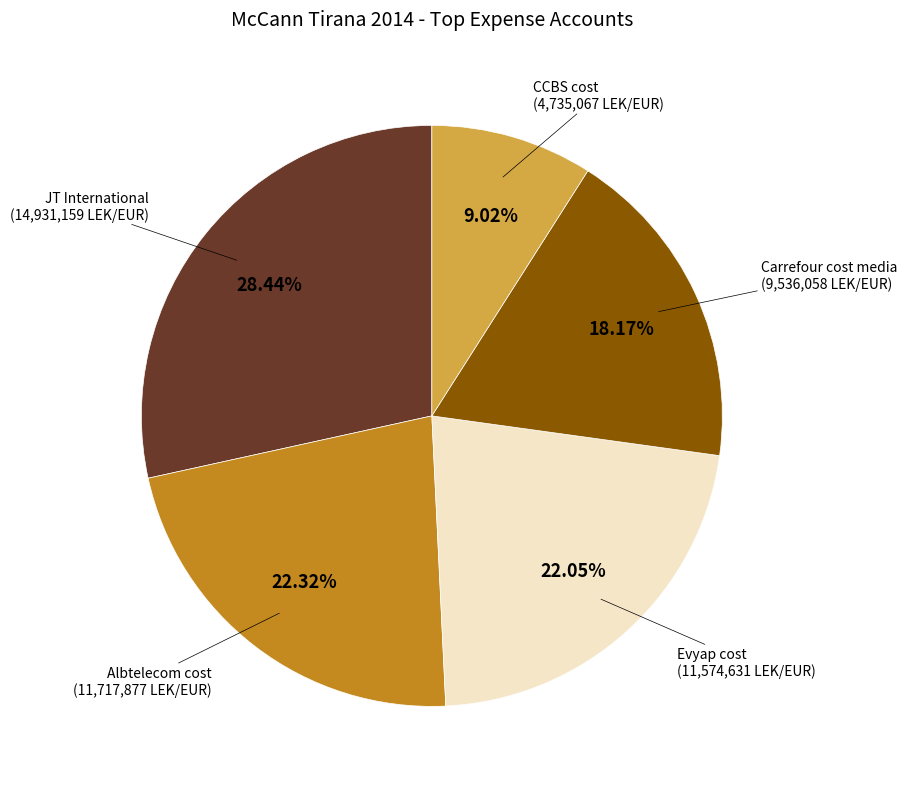

True or false: Carrefour cost media accounts for 4% of the total.

False